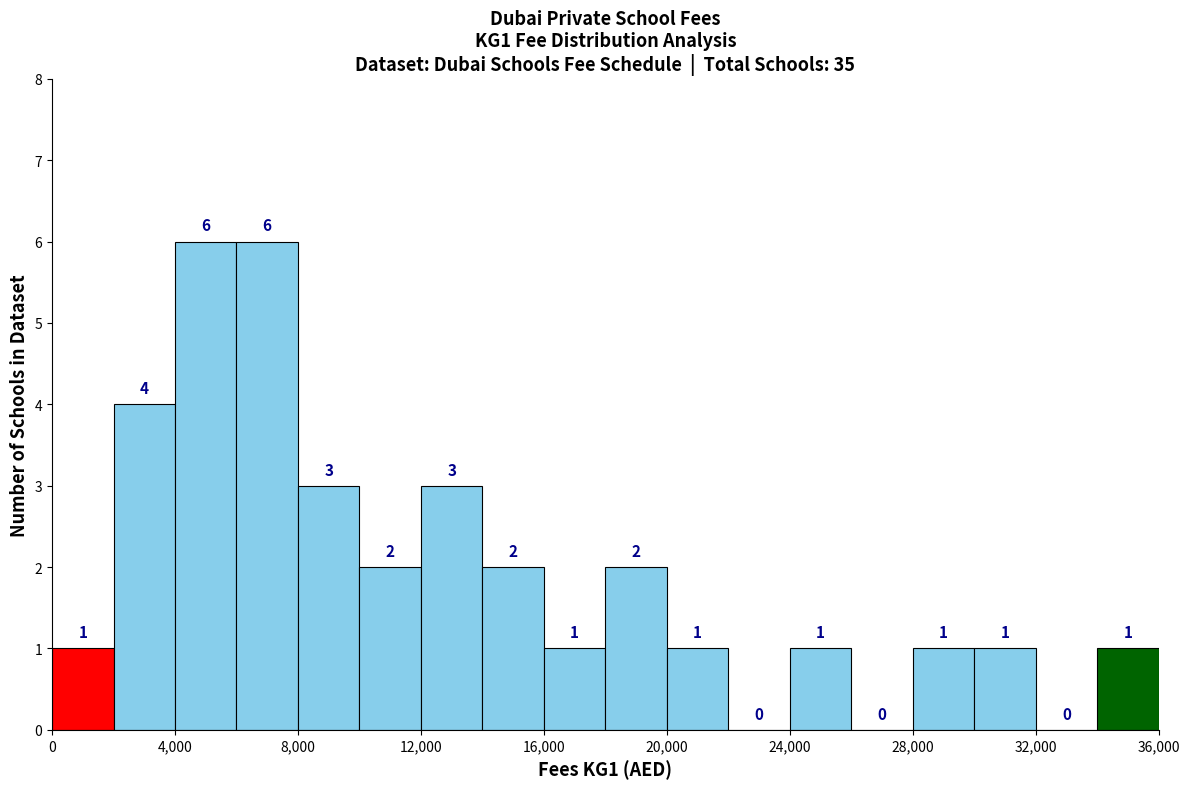

Reading left to right, list every bar in this chart as the range it spans on the x-axis followed by its height.

0 to 2000: 1
2000 to 4000: 4
4000 to 6000: 6
6000 to 8000: 6
8000 to 10000: 3
10000 to 12000: 2
12000 to 14000: 3
14000 to 16000: 2
16000 to 18000: 1
18000 to 20000: 2
20000 to 22000: 1
22000 to 24000: 0
24000 to 26000: 1
26000 to 28000: 0
28000 to 30000: 1
30000 to 32000: 1
32000 to 34000: 0
34000 to 36000: 1